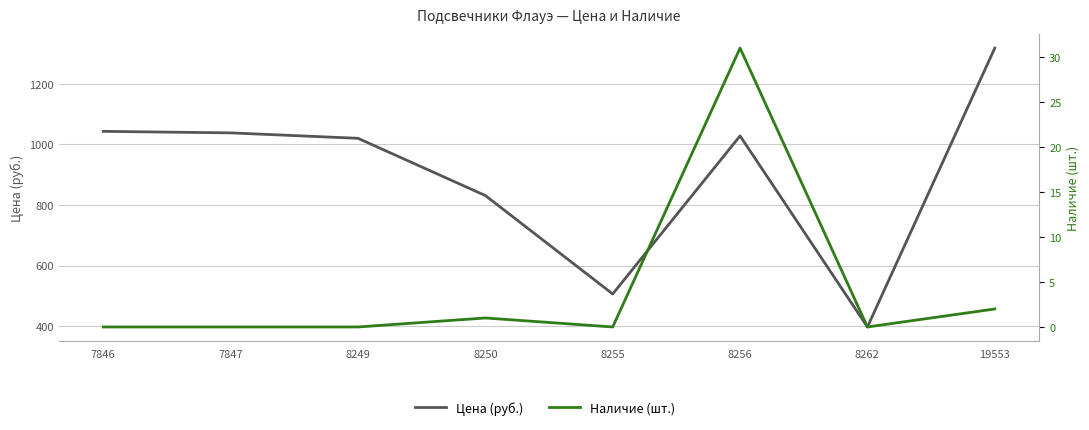

What is the greatest value displayed?

1318